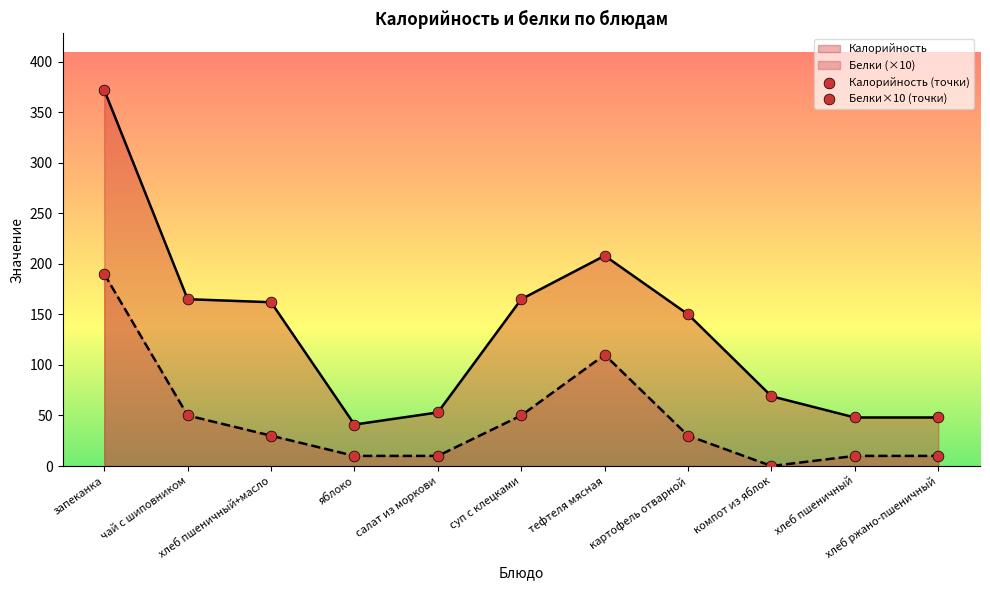

Which series contains the highest Y value?

Калорийность (точки)